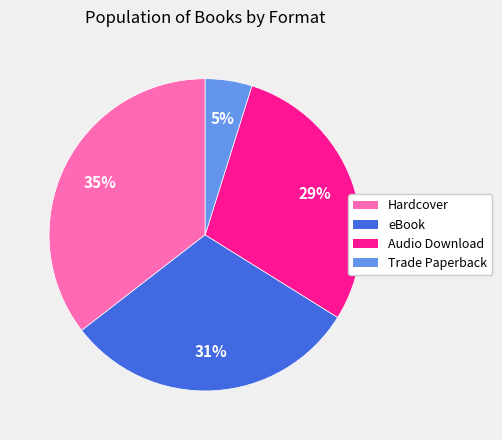

Which slice is the smallest?

Trade Paperback